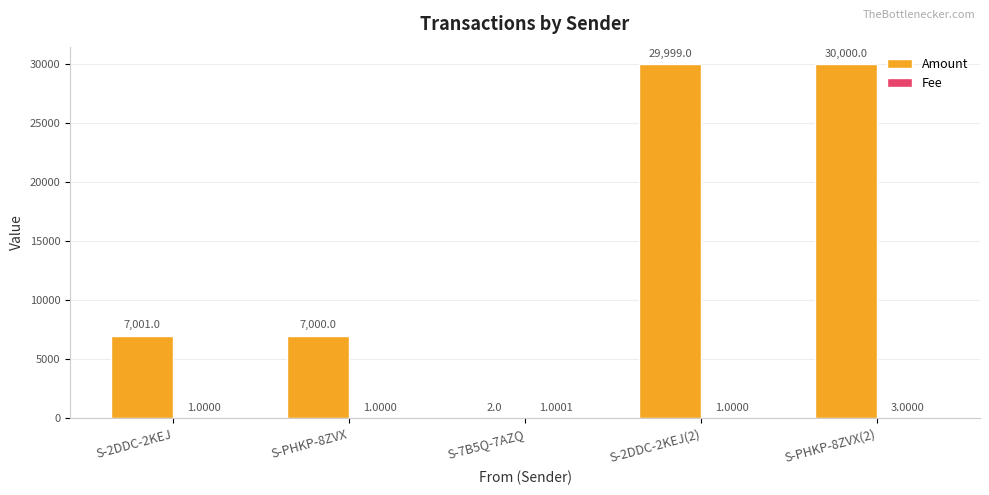

What is the highest value of the Amount series?

30000.0